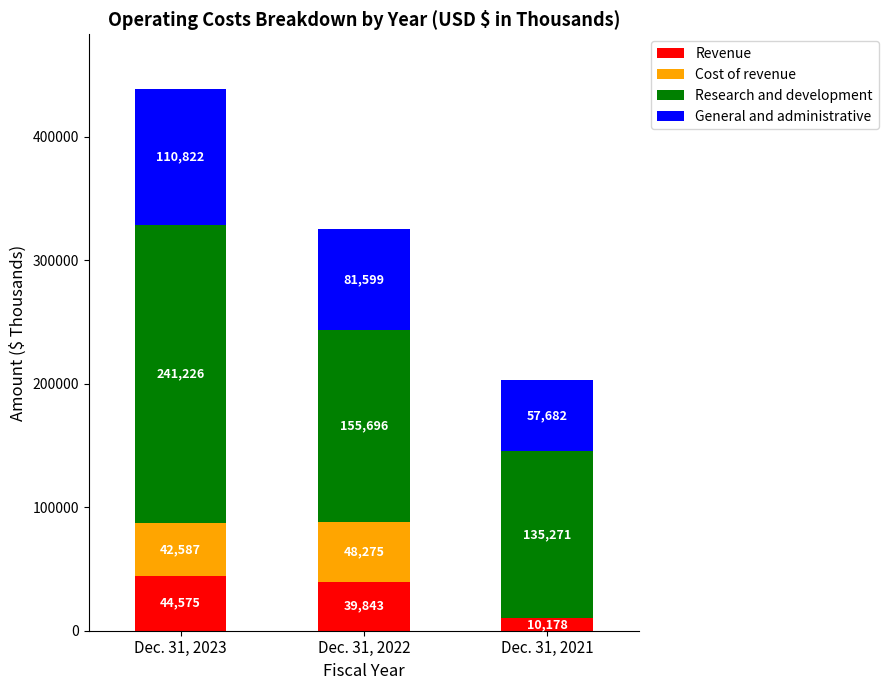

Does the chart contain stacked bars?

Yes